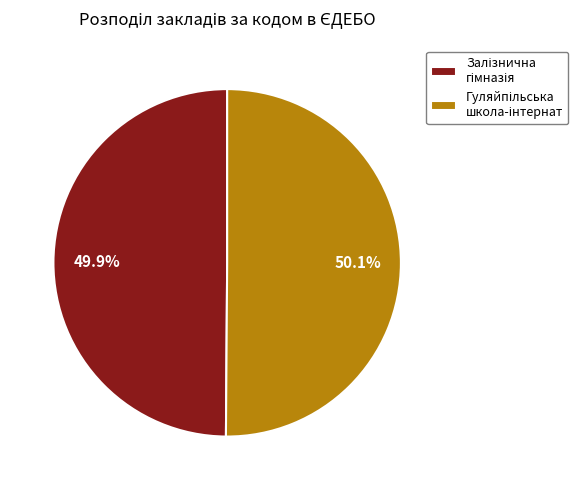

Does any single category account for the majority?

Yes